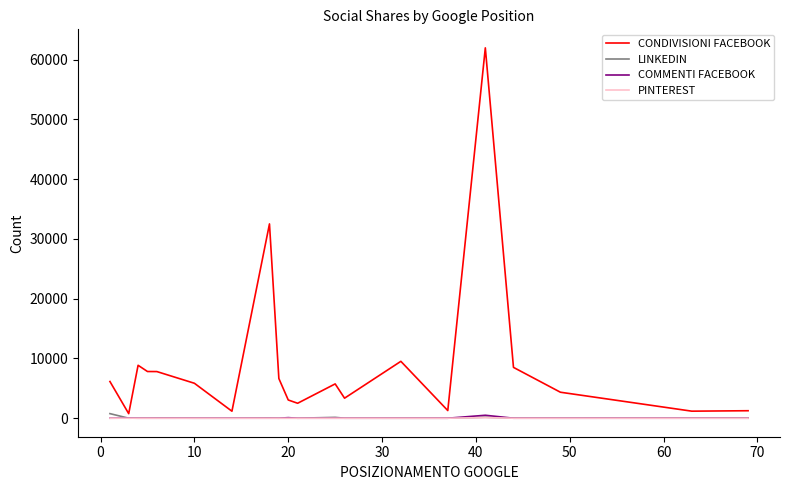

What is the maximum value shown in the chart?

61981